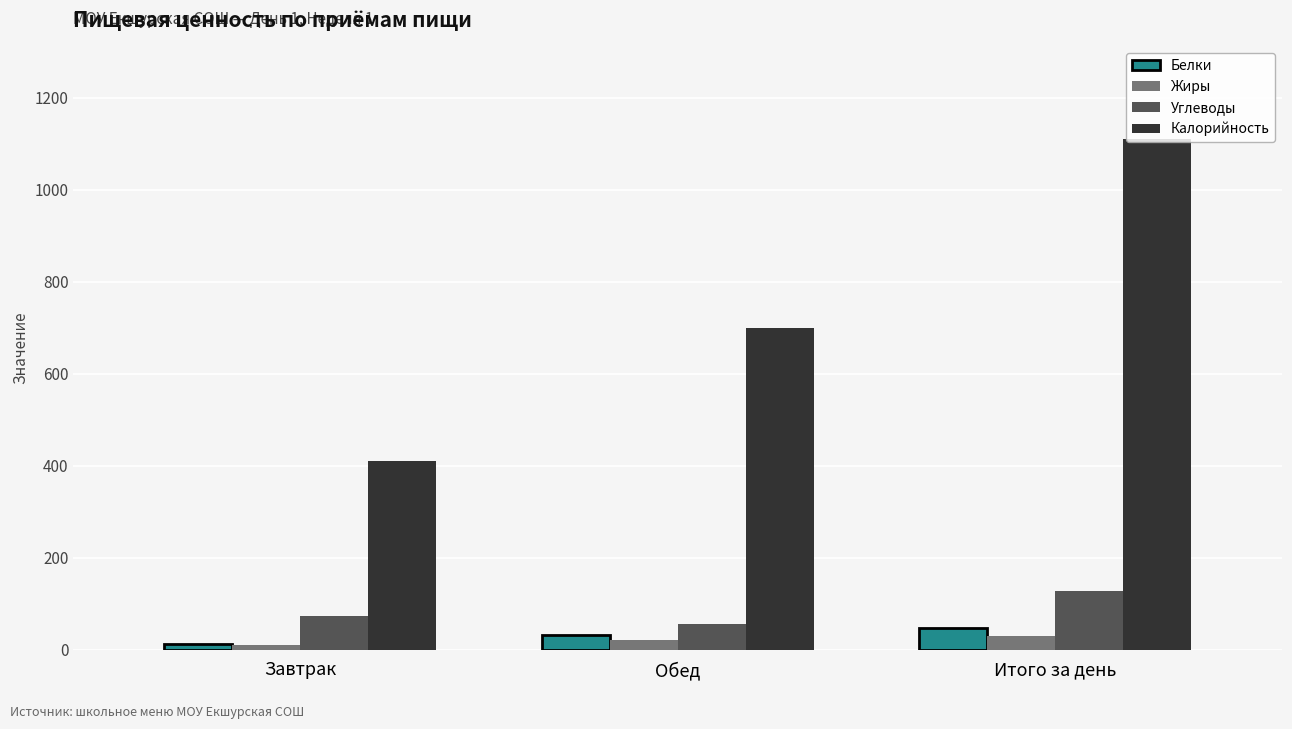

How many data points in Белки are less than 33?

1